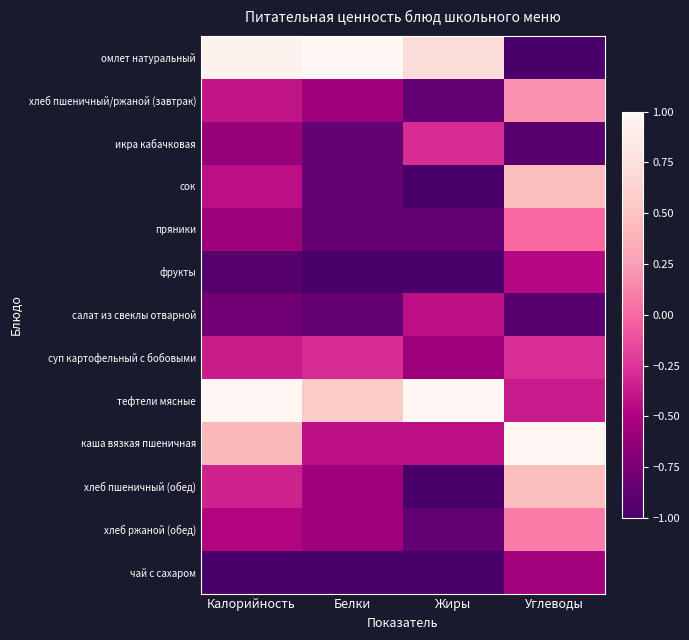

List the series in order of their peak value, lowest first.

чай с сахаром, фрукты, салат из свеклы отварной, икра кабачковая, суп картофельный с бобовыми, пряники, хлеб ржаной (обед), хлеб пшеничный/ржаной (завтрак), сок, хлеб пшеничный (обед), омлет натуральный, тефтели мясные, каша вязкая пшеничная